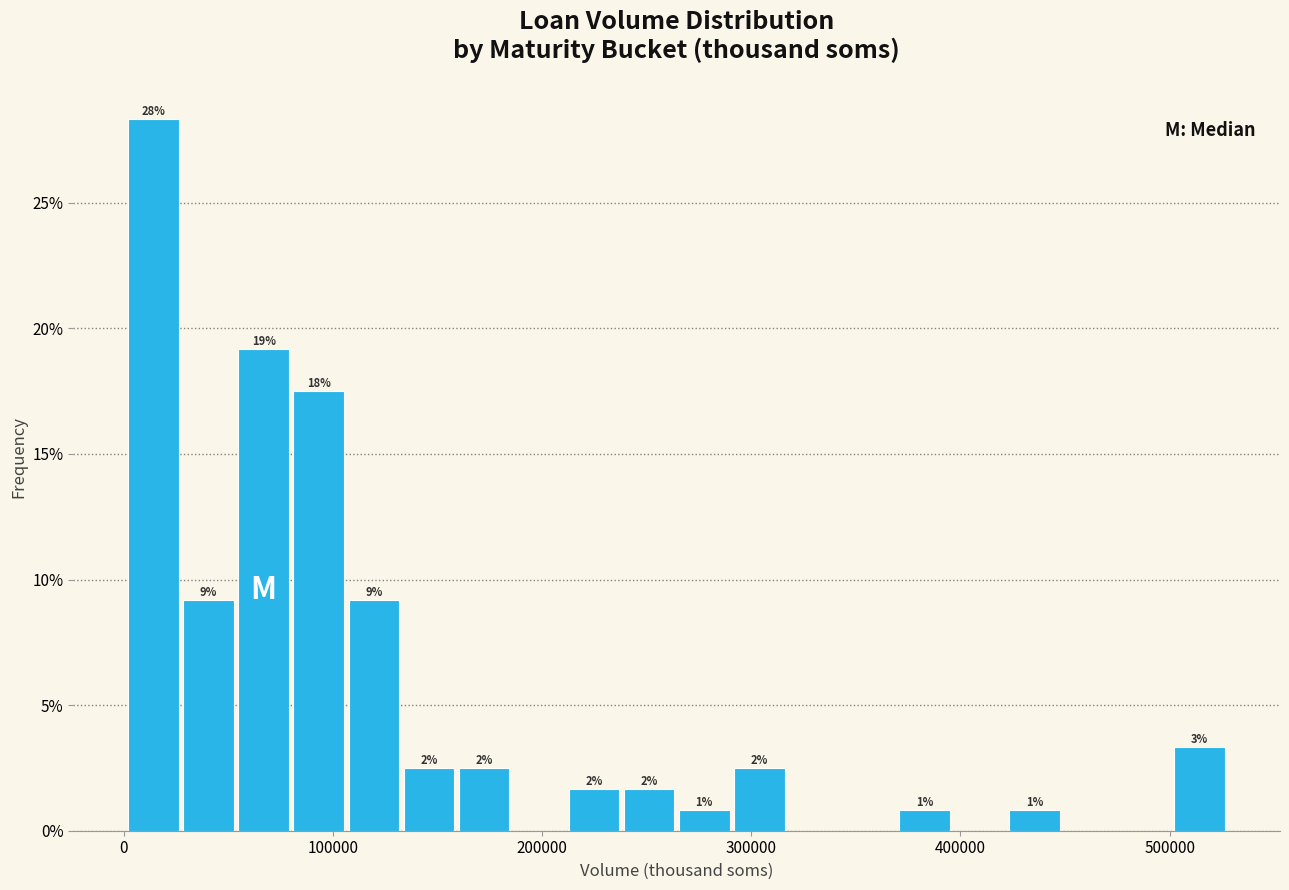

Read against the x-axis, roughly where is the centre of the tallest bar?

10000